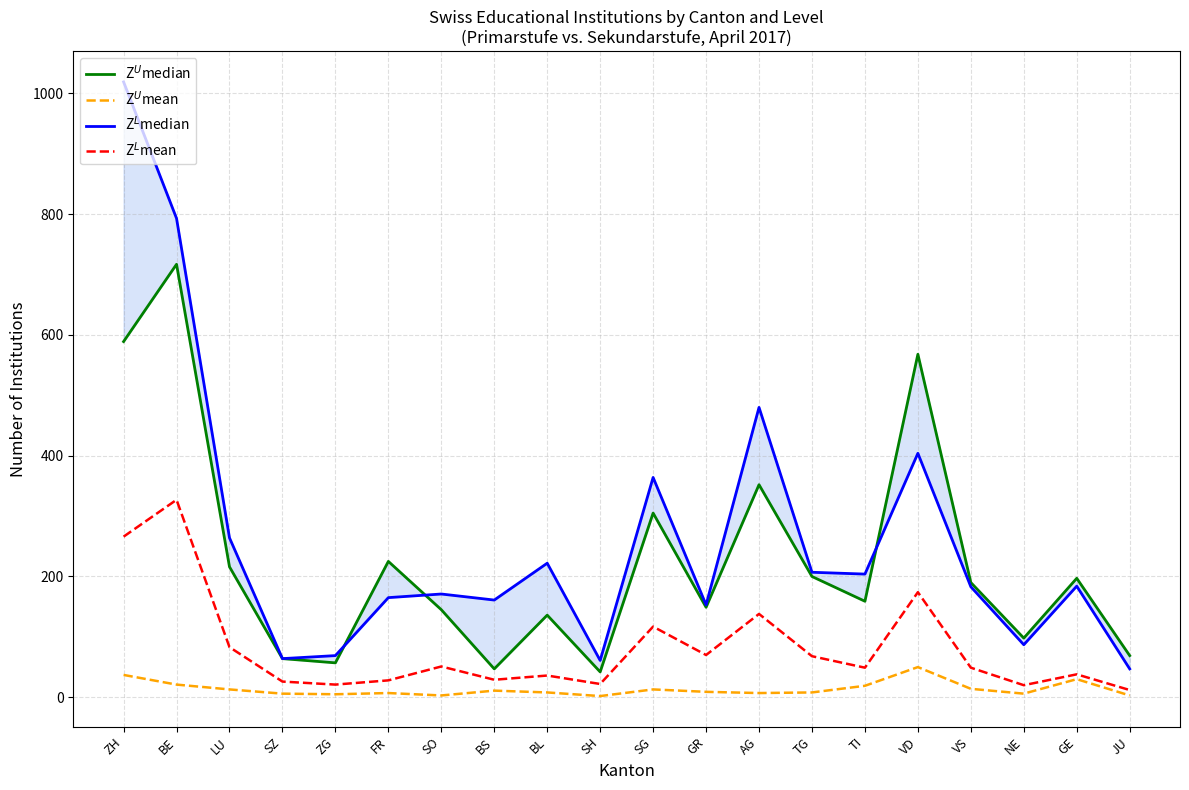

Where is the first local maximum for Z$^U$median?

BE